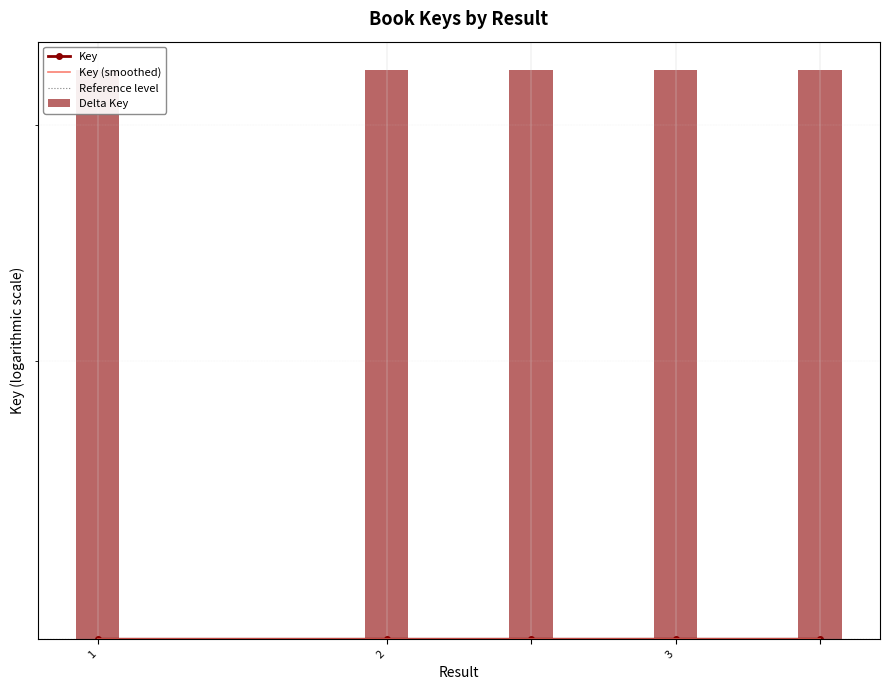

Where does the data first go above 2137659833?

3